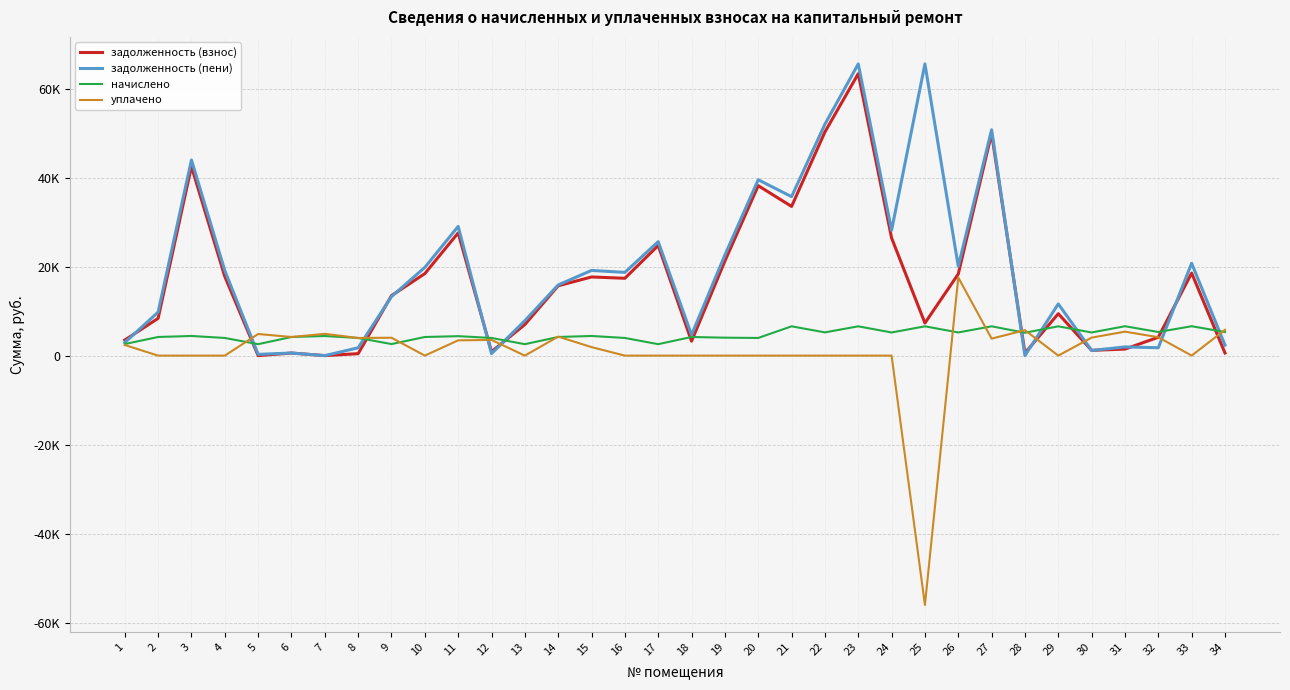

True or false: уплачено and начислено intersect in this chart.

True